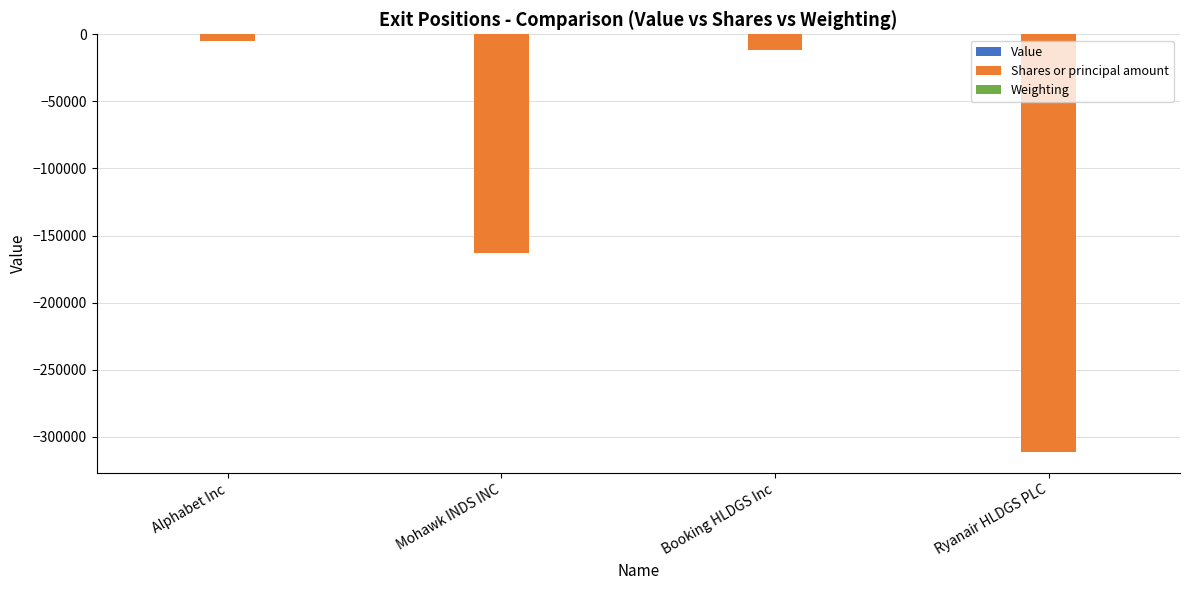

Which series changed the most between Alphabet Inc and Ryanair HLDGS PLC?

Shares or principal amount